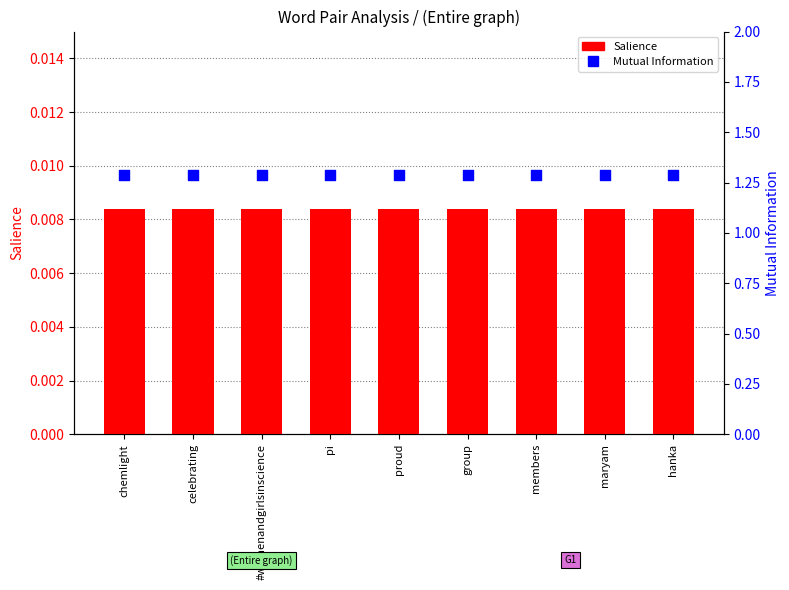

At how many categories does at least one series exceed 0?

9